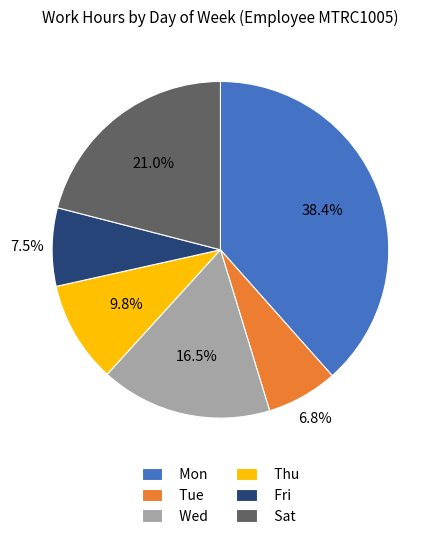

To the nearest percent, what is the difference between the Wed and Tue slice percentages?

10%